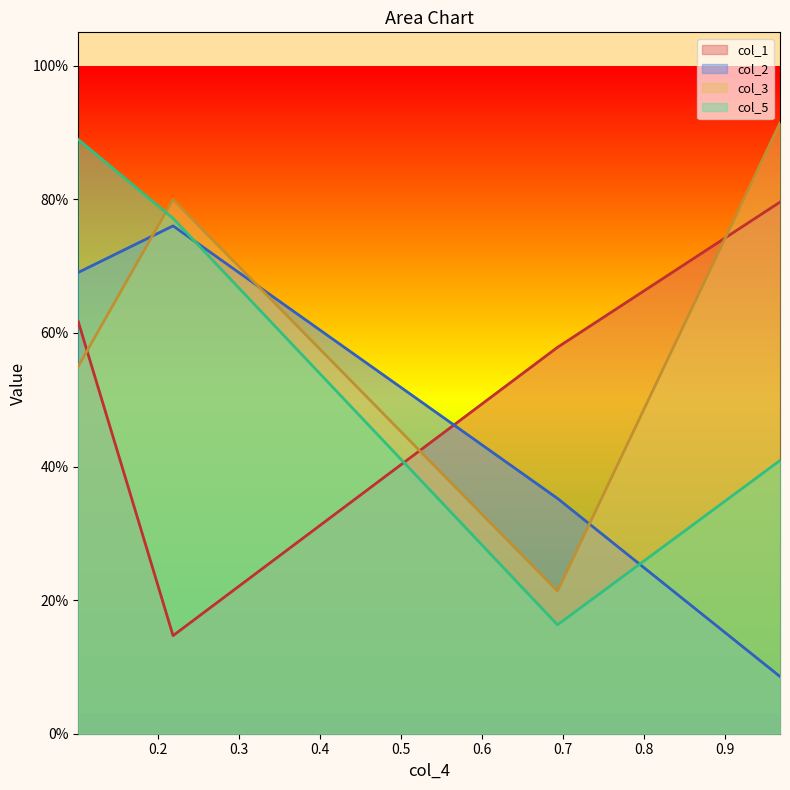

Rank the series by their average value, from highest to lowest.

col_3, col_5, col_1, col_2